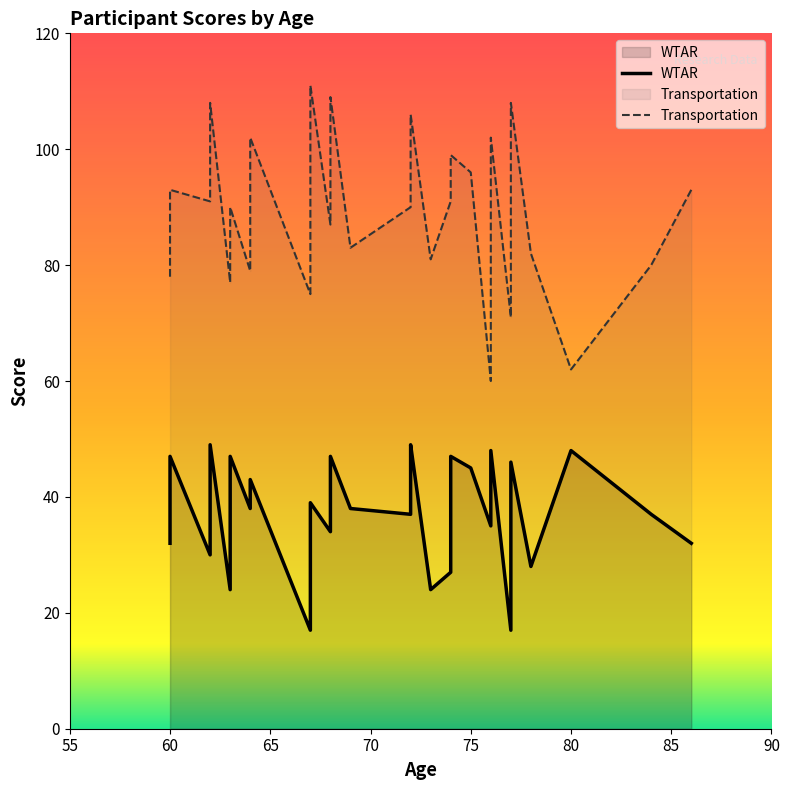

At which label is WTAR closest to 33?

86